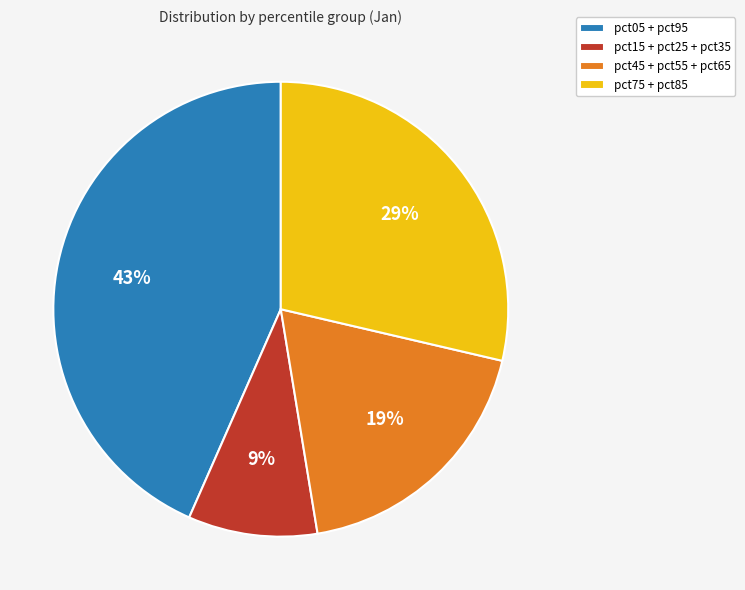

What is the ratio of the value at pct15 + pct25 + pct35 to the value at pct75 + pct85?

0.3